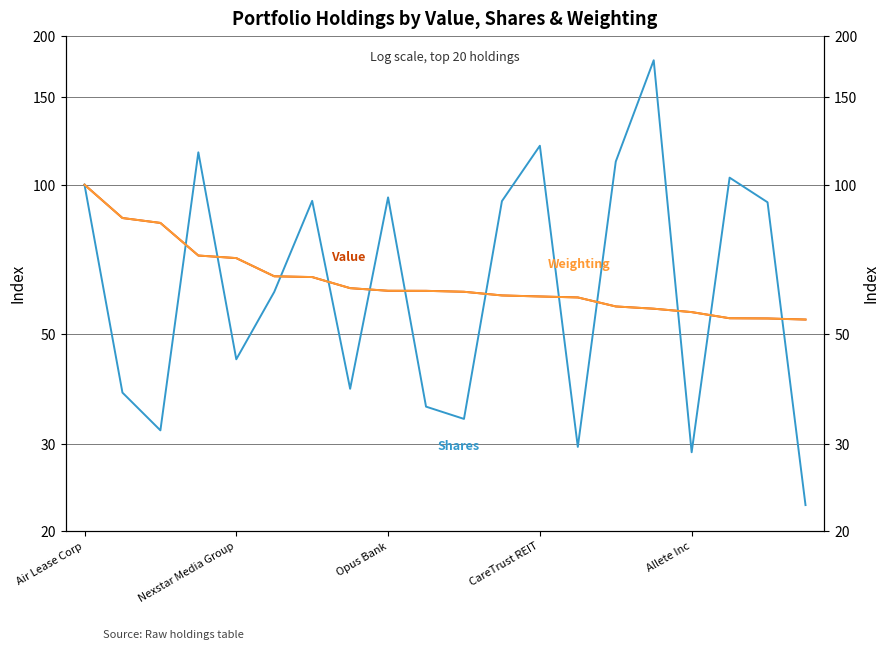

True or false: Value has more than 0 interior local peaks.

False